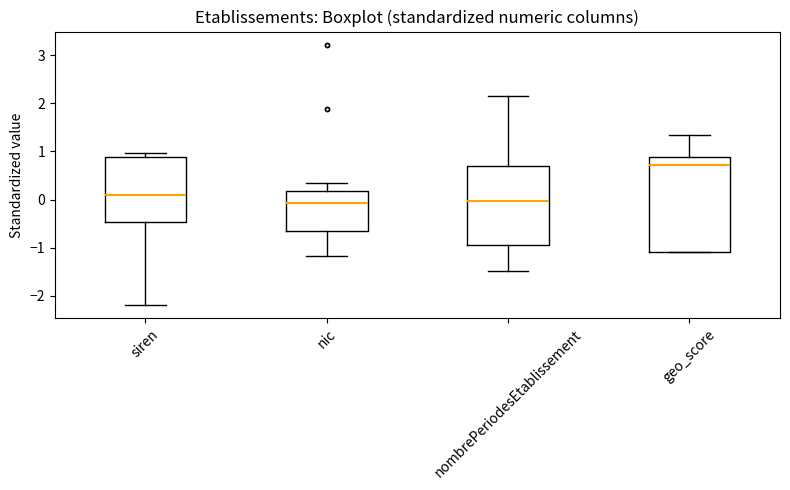

Reading left to right, read every box against the y-axis: the position of its median line, the range the box covers, and the ends of its whiskers. The values are not printed on the chart, so give them approximately, as read against the axis.

siren: median 0.1, box -0.5 to 0.9, whiskers -2.2 to 1.0
nic: median -0.1, box -0.7 to 0.2, whiskers -1.2 to 0.4
nombrePeriodesEtablissement: median 0.0, box -0.9 to 0.7, whiskers -1.5 to 2.1
geo_score: median 0.7, box -1.1 to 0.9, whiskers -1.1 to 1.3